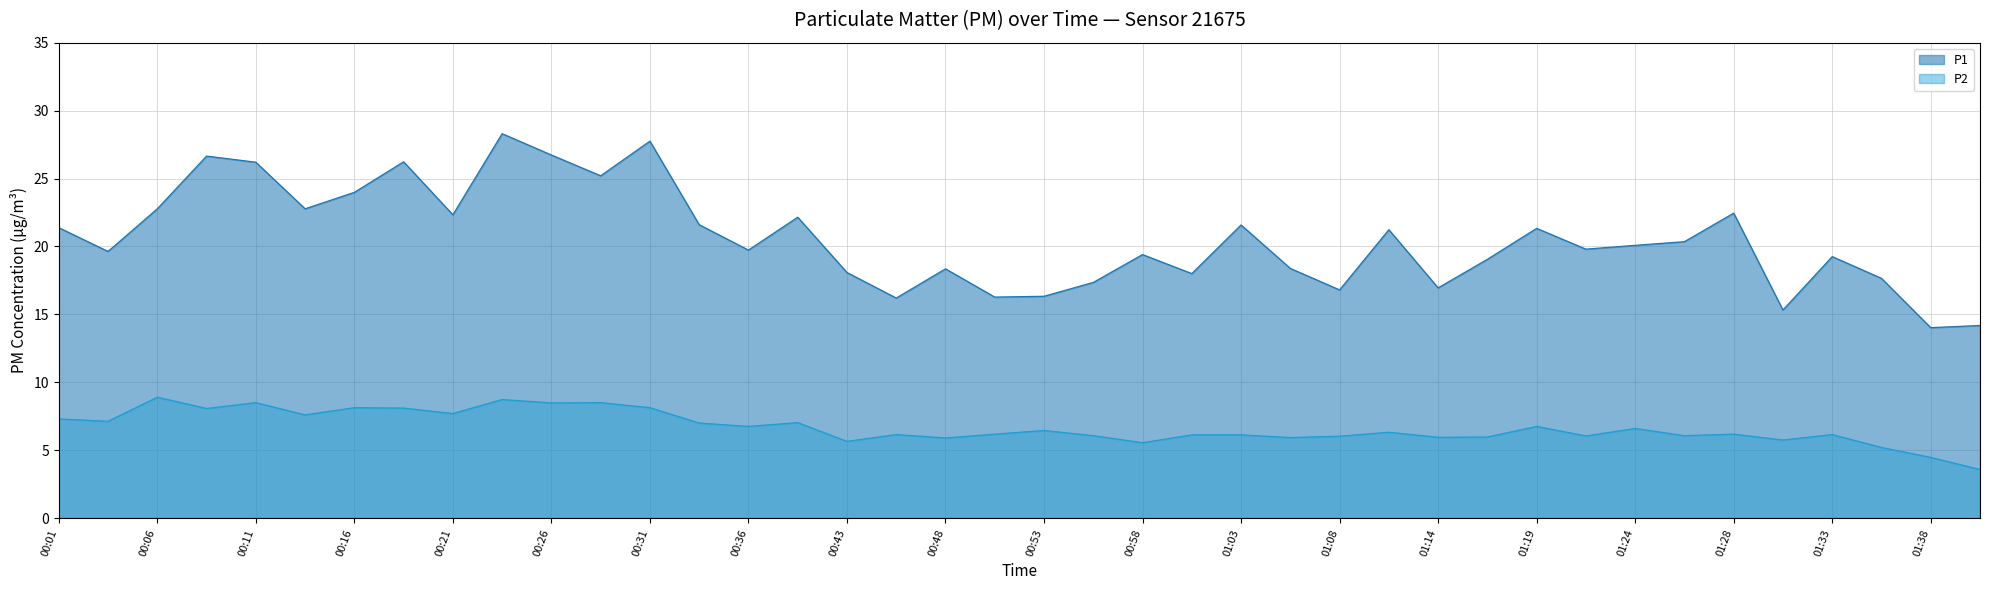

What is the sum of all P1 values?

821.8